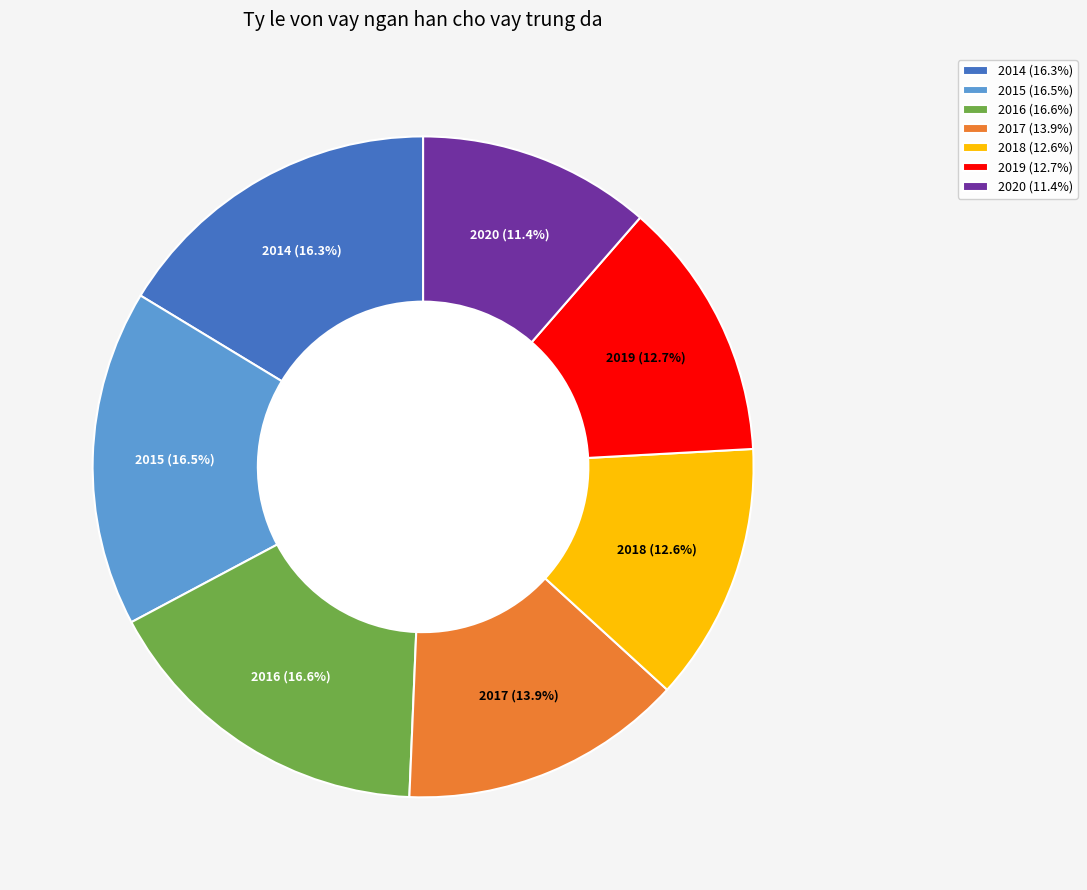

What percentage is the 2018 slice, to the nearest percent?

13%